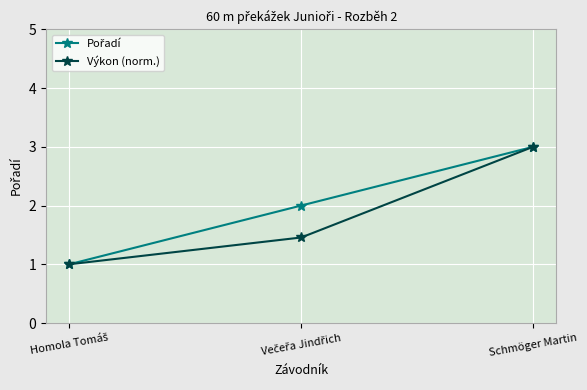

What is the value of the Výkon (norm.) point at the 1st from the left?

1.0